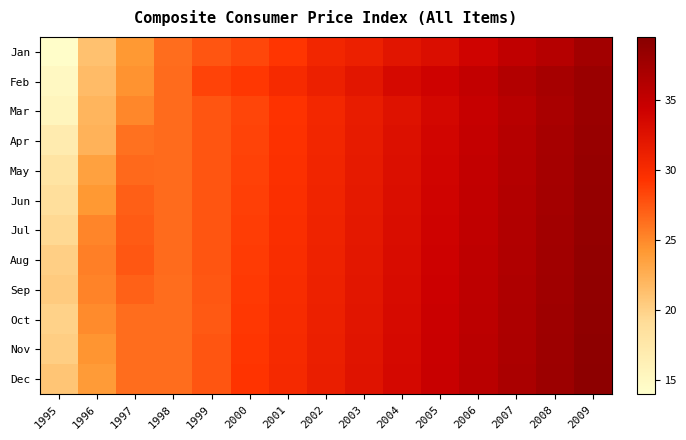

List the series in order of their peak value, highest first.

Dec, Nov, Oct, Sep, Aug, Jul, Jun, May, Apr, Mar, Feb, Jan